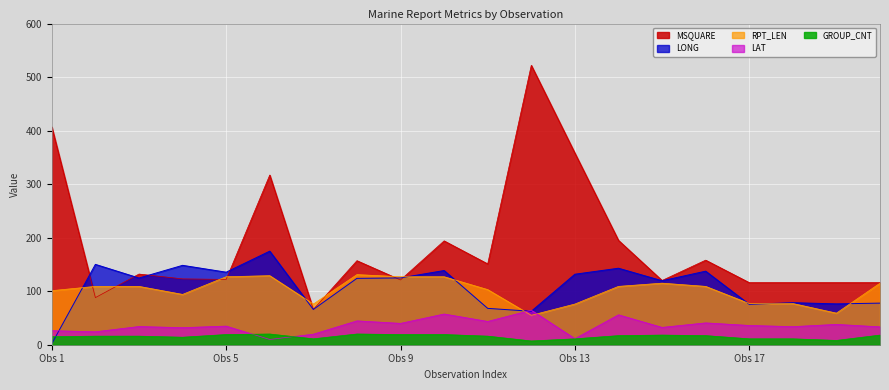

Which label corresponds to the largest value in the chart?

12